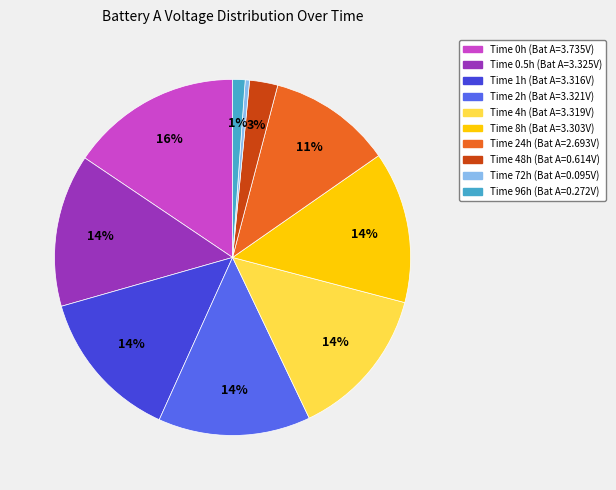

How many segments does this pie chart have?

10